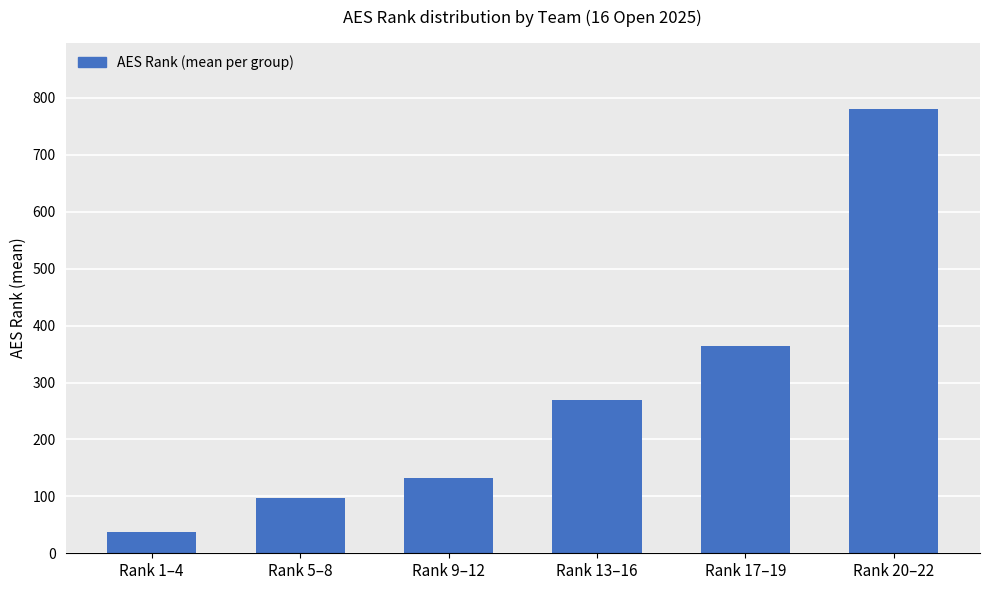

At which category does the chart reach its minimum across all series?

Rank 1–4